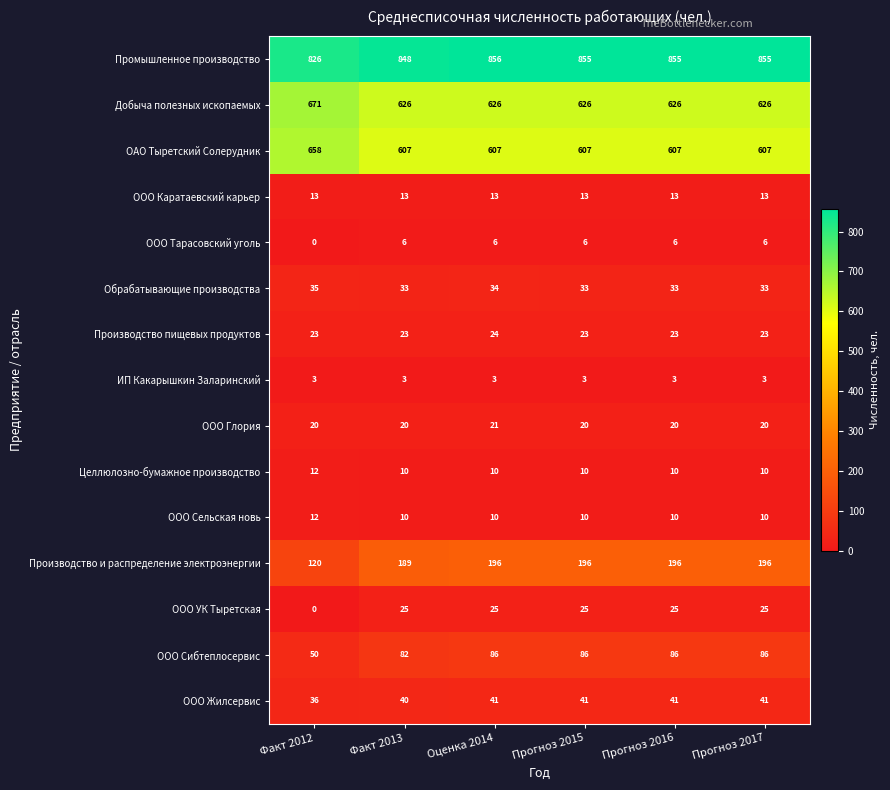

The value of Промышленное производство at Прогноз 2016 is 855. True or false?

True